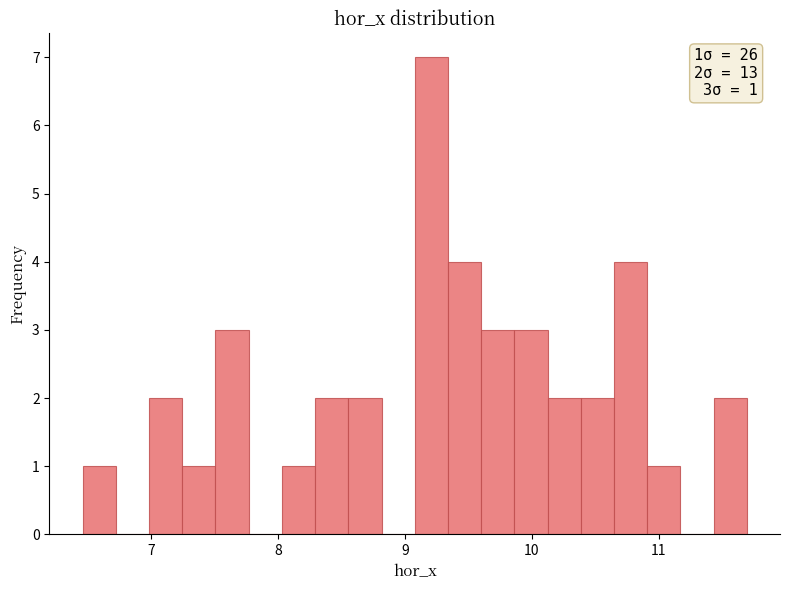

Around what value on the x-axis is the tallest bar? Give the approximate position of its centre, as read against the axis.

9.2